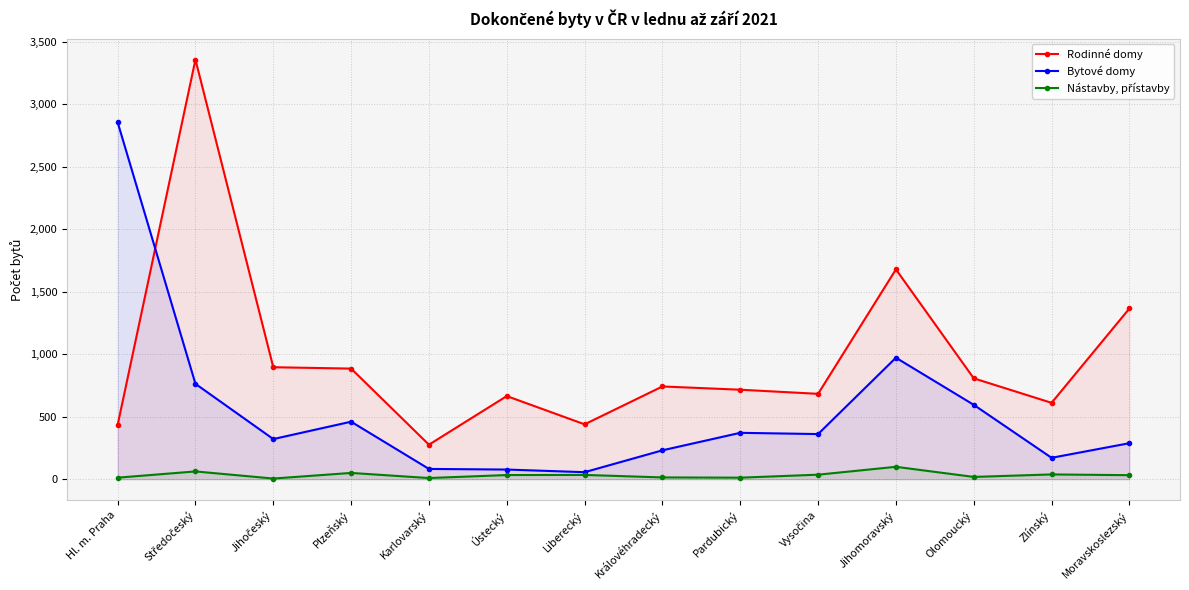

At which label is Nástavby, přístavby closest to 52?

Plzeňský